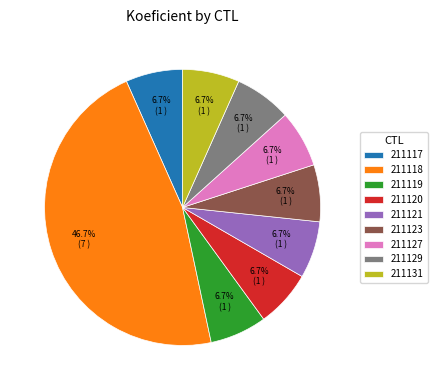

How many segments does this pie chart have?

9